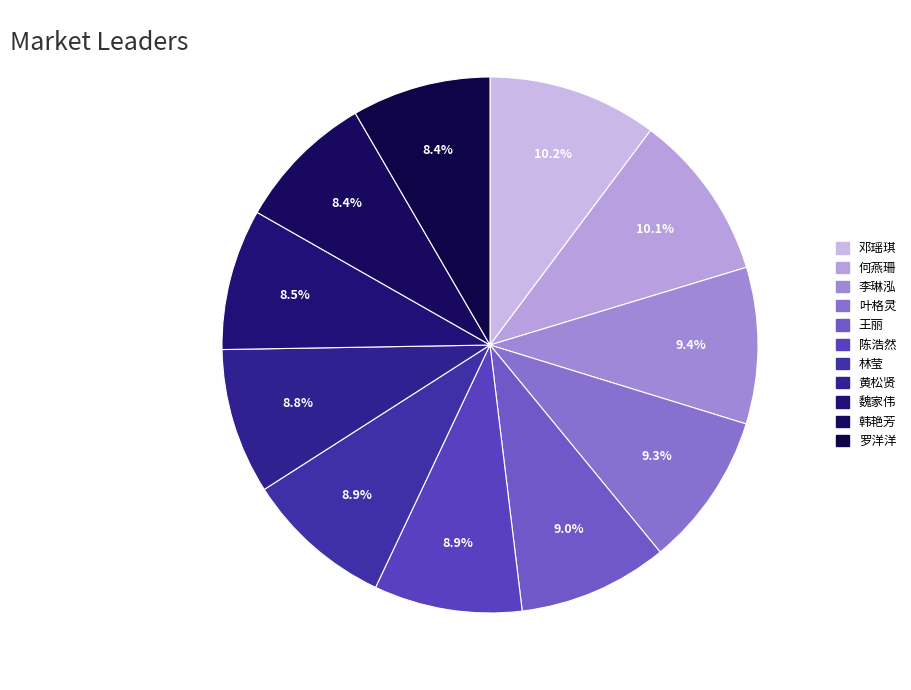

To the nearest percent, what percentage of the pie is 王丽?

9%